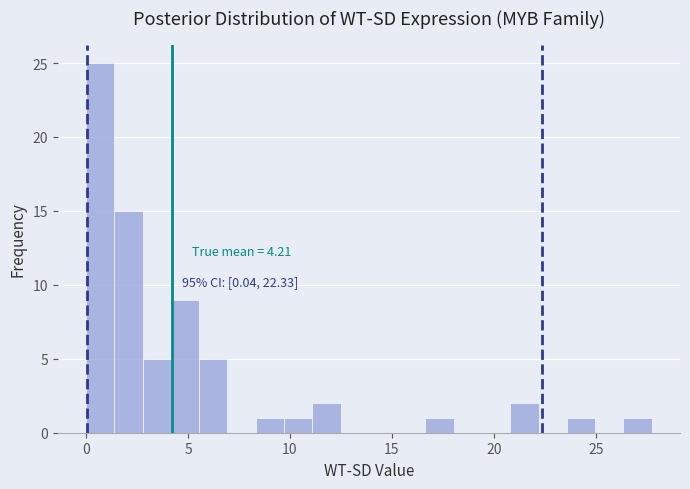

Around what value on the x-axis is the tallest bar? Give the approximate position of its centre, as read against the axis.

0.5